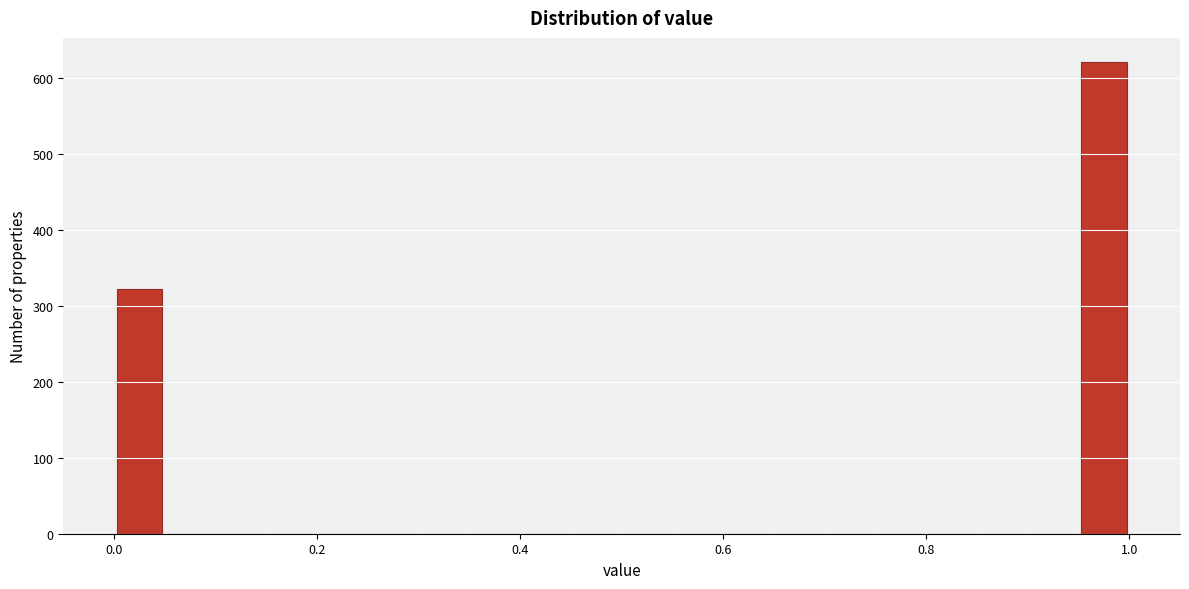

Read against the x-axis, roughly where is the centre of the tallest bar?

0.98